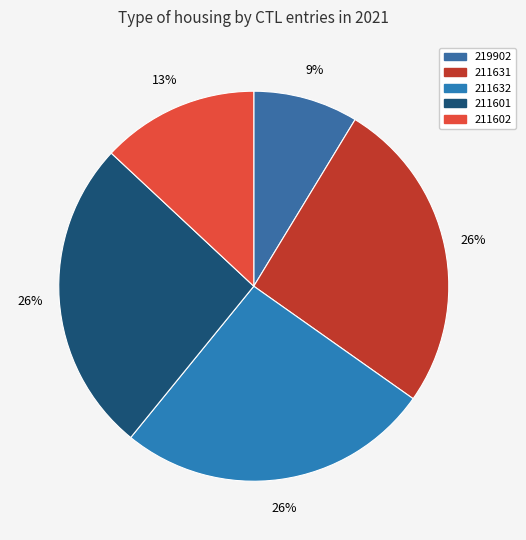

Does 211601 represent more than half of the total?

No